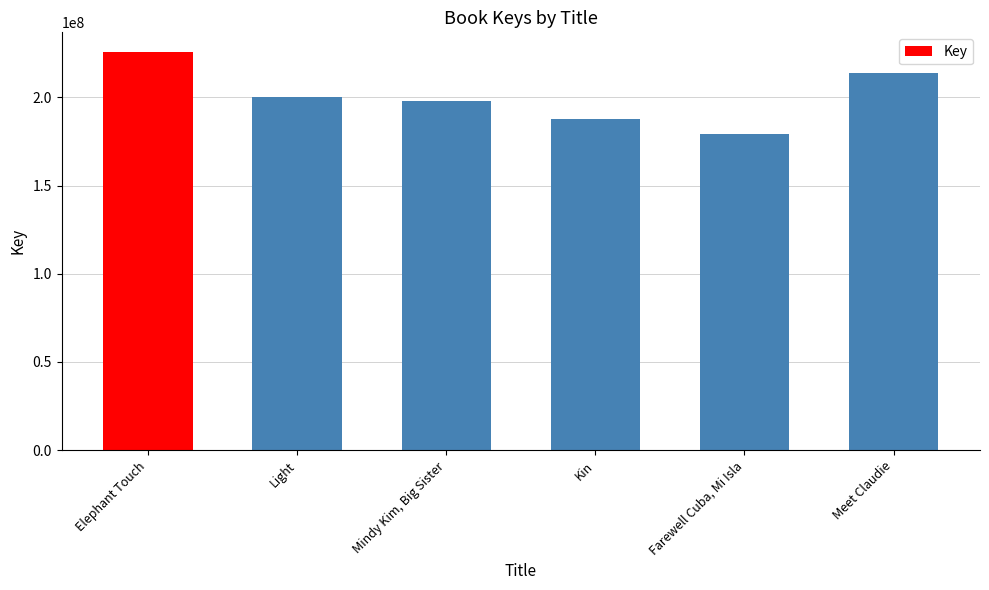

Rank the categories by value from highest to lowest.

Elephant Touch, Meet Claudie, Light, Mindy Kim, Big Sister, Kin, Farewell Cuba, Mi Isla